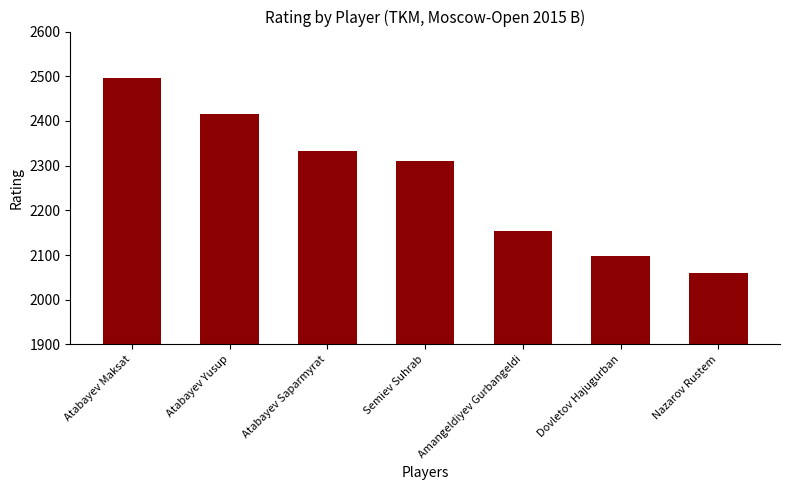

Is it true that the value at Atabayev Yusup is 1662?

False